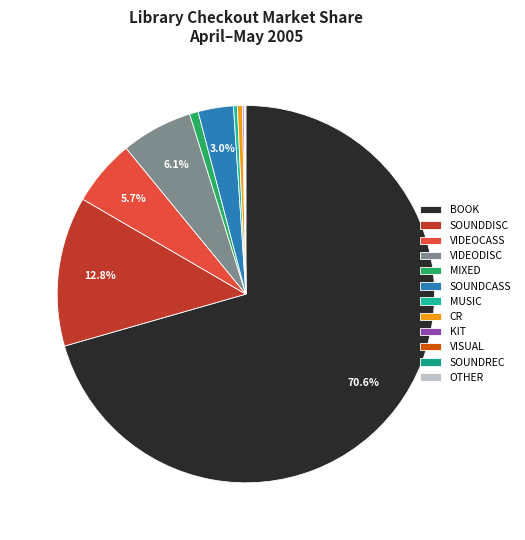

True or false: VIDEODISC accounts for 6% of the total.

True